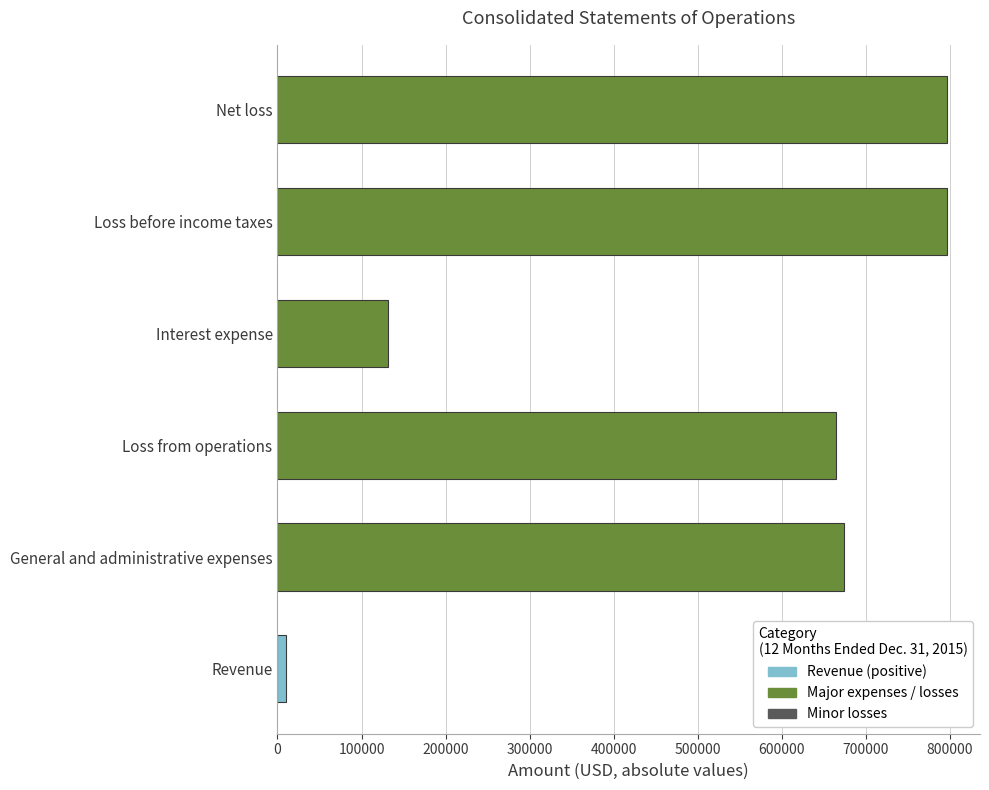

What is the difference between the maximum and minimum values?

786097